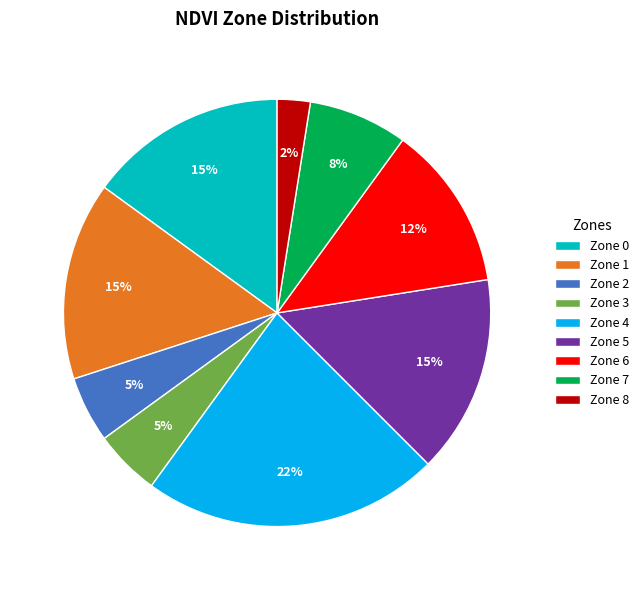

How many segments does this pie chart have?

9